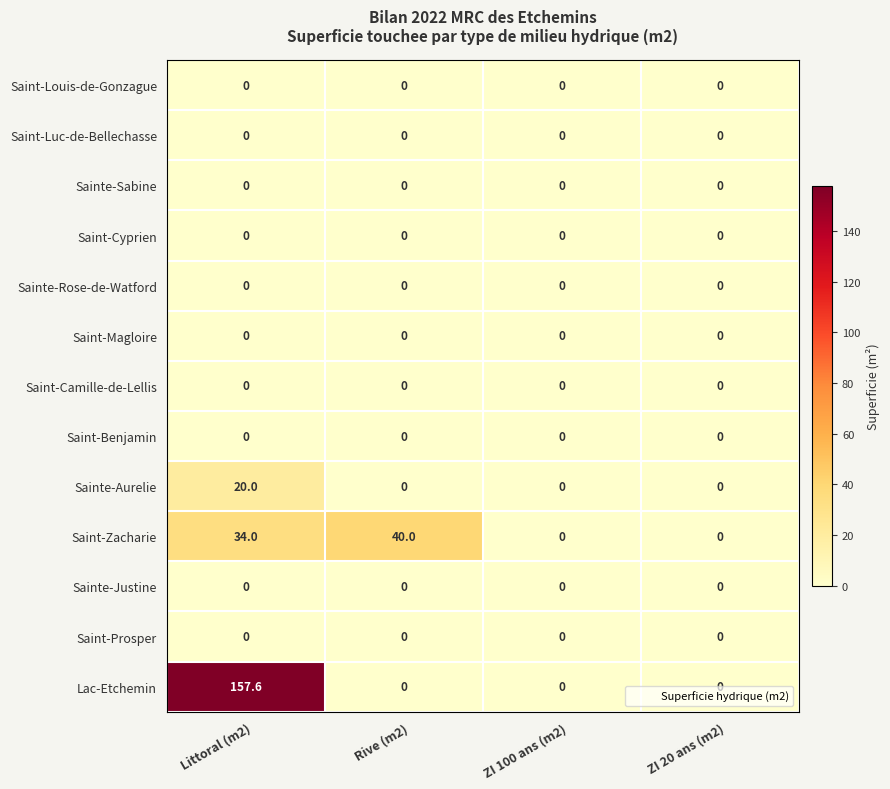

At how many categories does at least one series exceed 14?

2